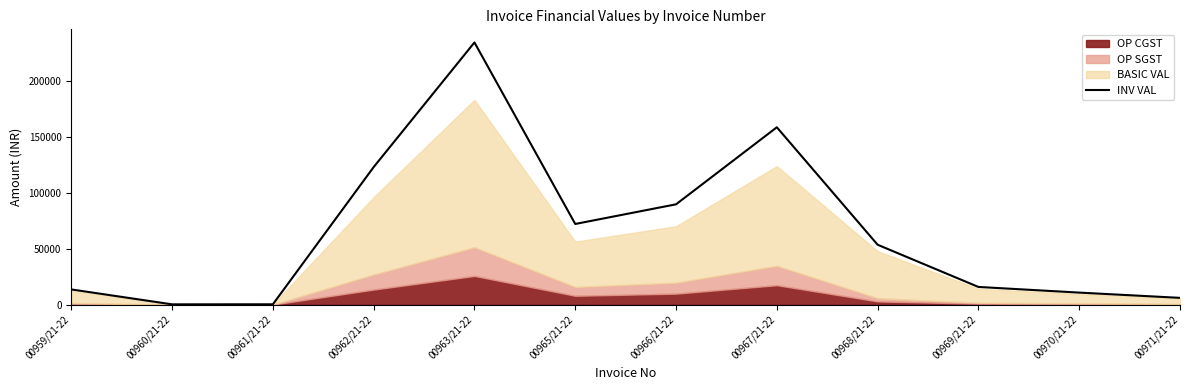

Where is INV VAL nearest to the value 117551?

00962/21-22